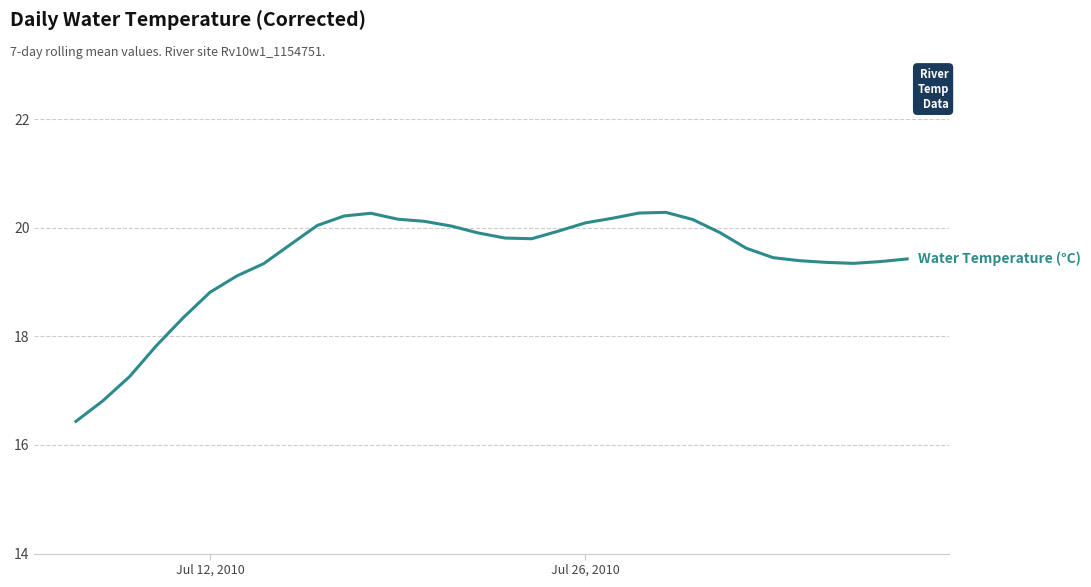

What is the smallest value displayed?

16.4